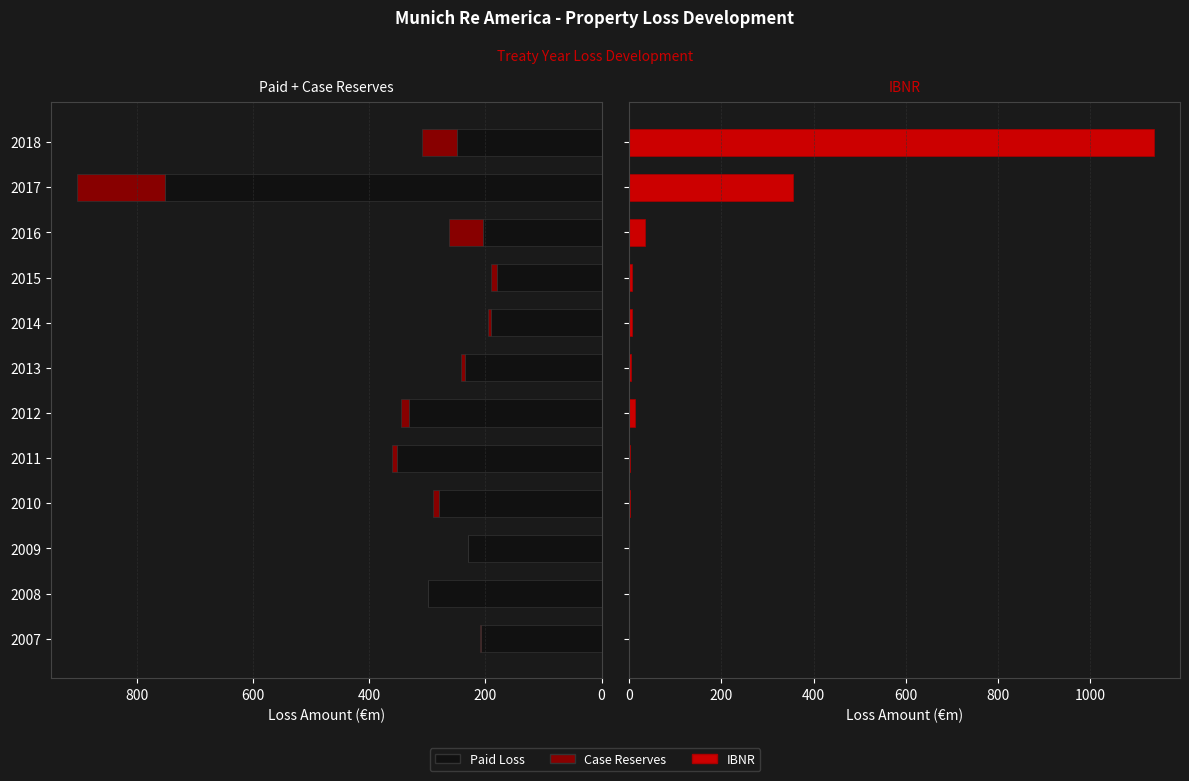

What is the difference between the second highest and second lowest values in the IBNR series?

355.7